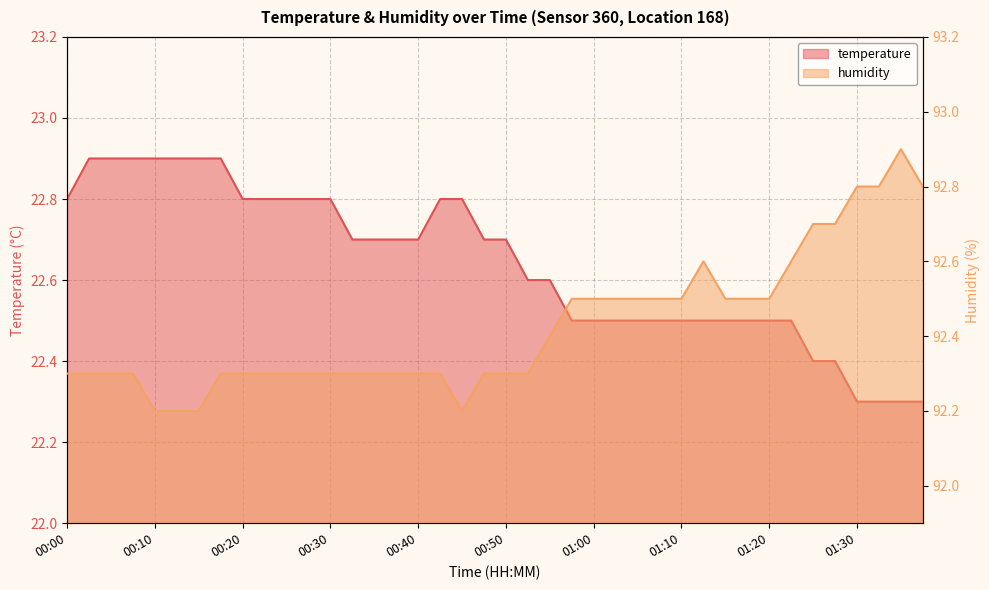

What is the label of the 3rd point from the right?

01:33